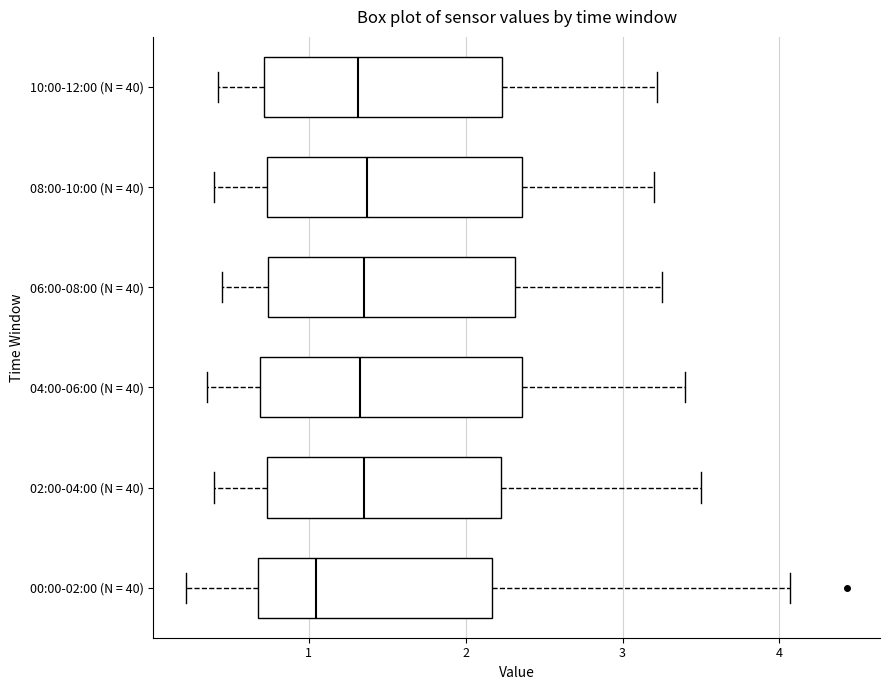

Which box has the furthest to the left median line?

00:00-02:00 (N = 40)